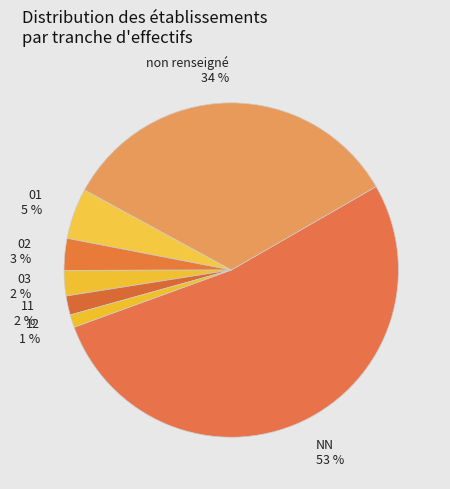

What percentage is the non renseigné slice, to the nearest percent?

34%